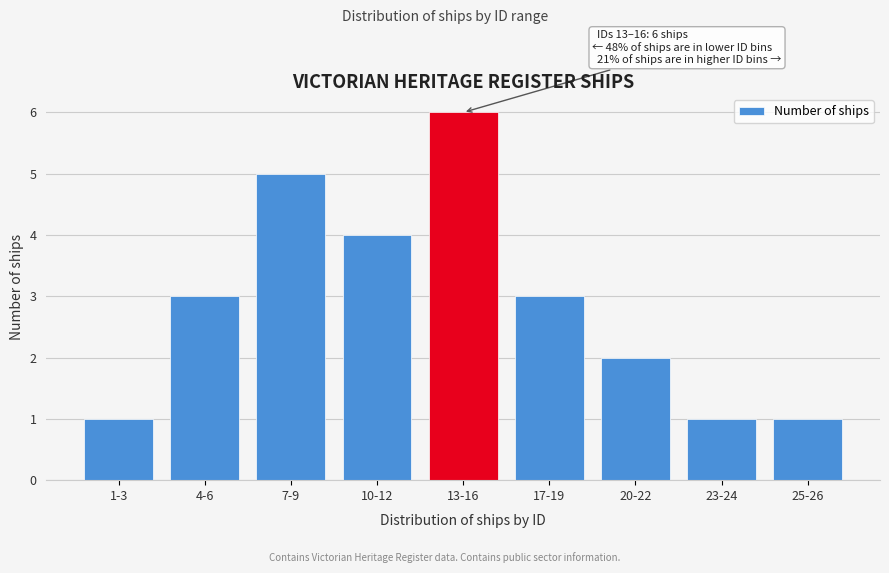

Reading left to right, what are all the values shown in this chart?

1-3=1	4-6=3	7-9=5	10-12=4	13-16=6	17-19=3	20-22=2	23-24=1	25-26=1